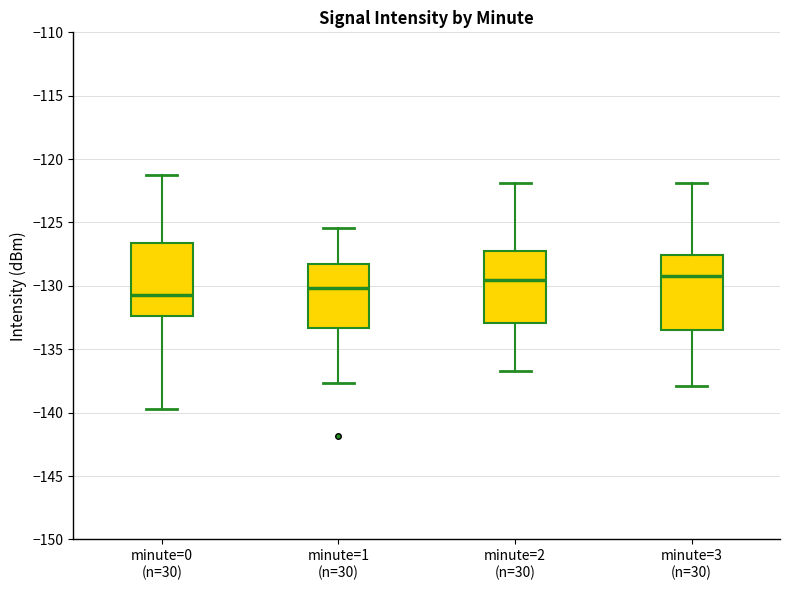

Reading left to right, transcribe this box plot: for each box, give where its median line is, the range the box spans, and where its two whiskers end, as read against the y-axis. The values are not printed on the chart, so give them approximately, as read against the axis.

minute=0 (n=30): median -130.5, box -132.5 to -126.5, whiskers -139.5 to -121.0
minute=1 (n=30): median -130.0, box -133.5 to -128.0, whiskers -137.5 to -125.5
minute=2 (n=30): median -129.5, box -133.0 to -127.0, whiskers -136.5 to -122.0
minute=3 (n=30): median -129.0, box -133.5 to -127.5, whiskers -138.0 to -122.0